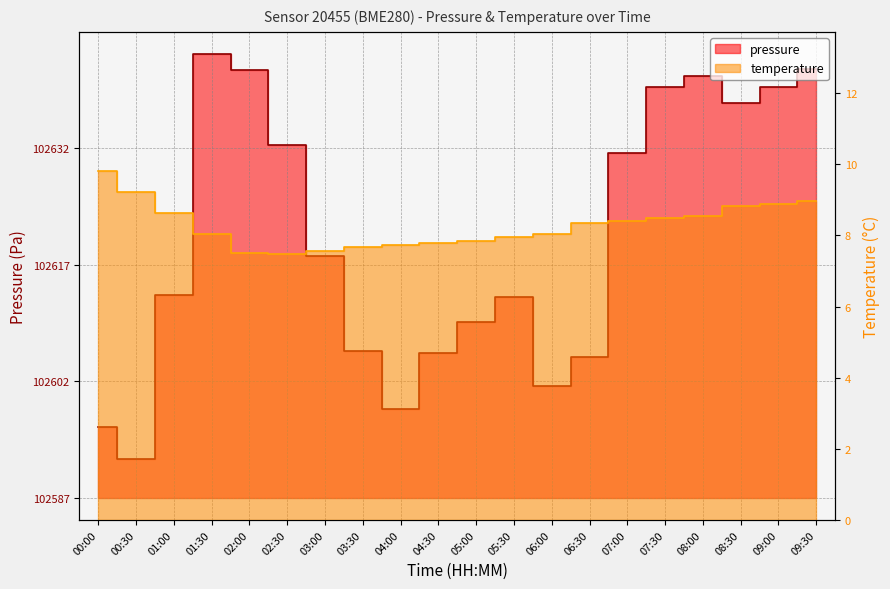

The temperature series shows 7.5 at 02:00. True or false?

True